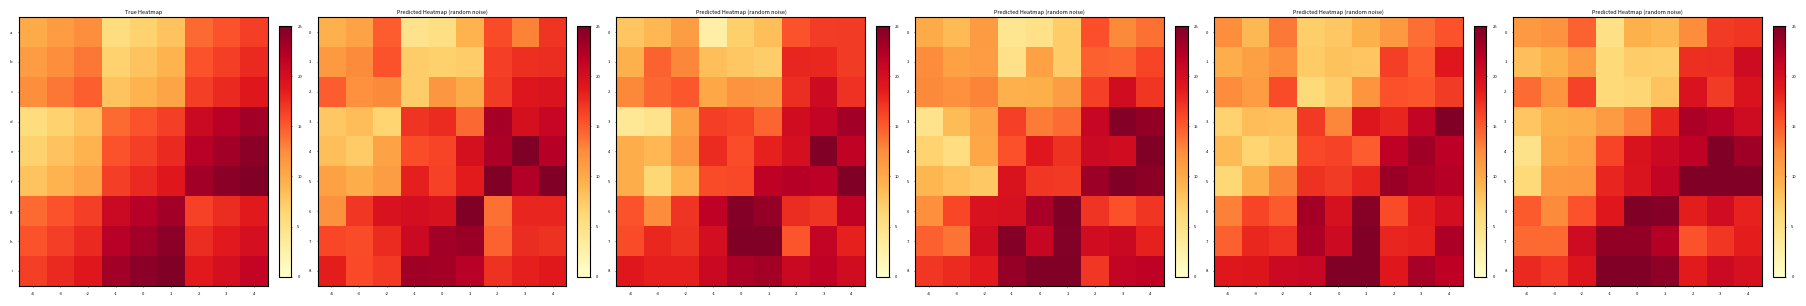

Which category has the highest value across all series?

3